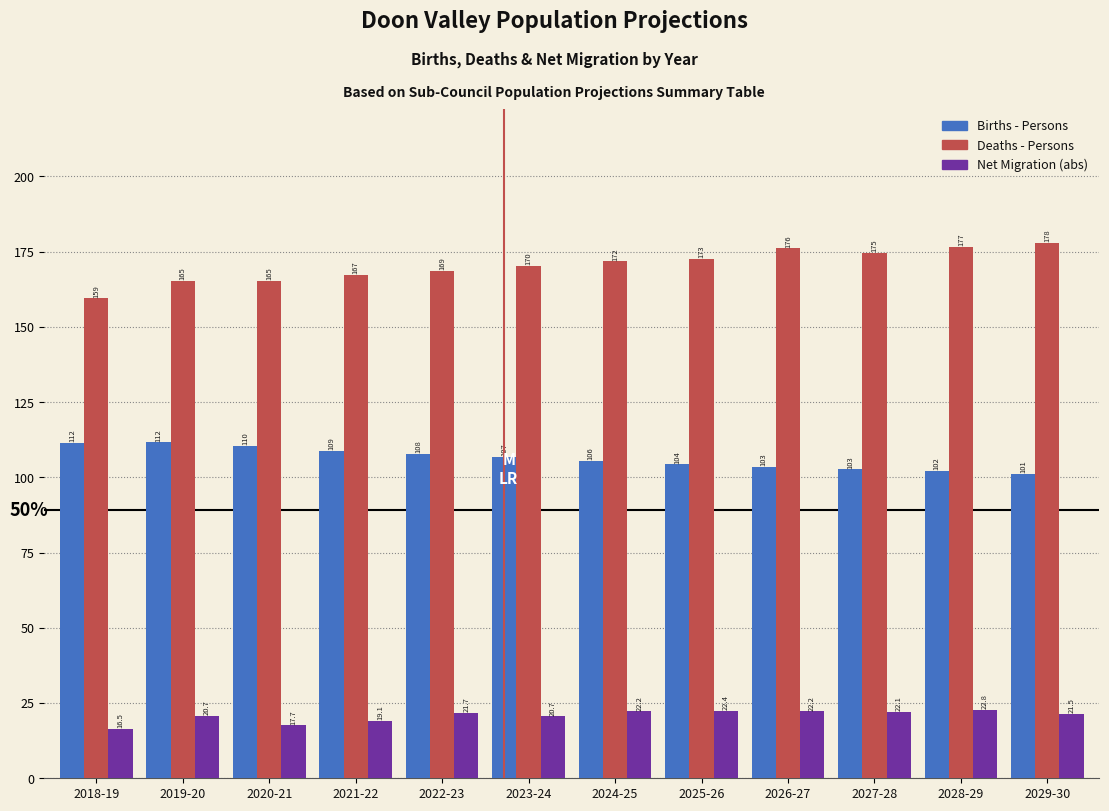

Reading left to right, list all the values displayed in this chart.

Births - Persons: 2018-19=111.6	2019-20=111.7	2020-21=110.4	2021-22=108.9	2022-23=107.8	2023-24=106.9	2024-25=105.6	2025-26=104.4	2026-27=103.5	2027-28=102.8	2028-29=102.2	2029-30=101.2
Deaths - Persons: 2018-19=159.5	2019-20=165.4	2020-21=165.4	2021-22=167.4	2022-23=168.6	2023-24=170.4	2024-25=171.8	2025-26=172.6	2026-27=176.2	2027-28=174.7	2028-29=176.6	2029-30=178.0
Net Migration (abs): 2018-19=16.5	2019-20=20.7	2020-21=17.7	2021-22=19.1	2022-23=21.7	2023-24=20.7	2024-25=22.2	2025-26=22.4	2026-27=22.2	2027-28=22.1	2028-29=22.8	2029-30=21.5